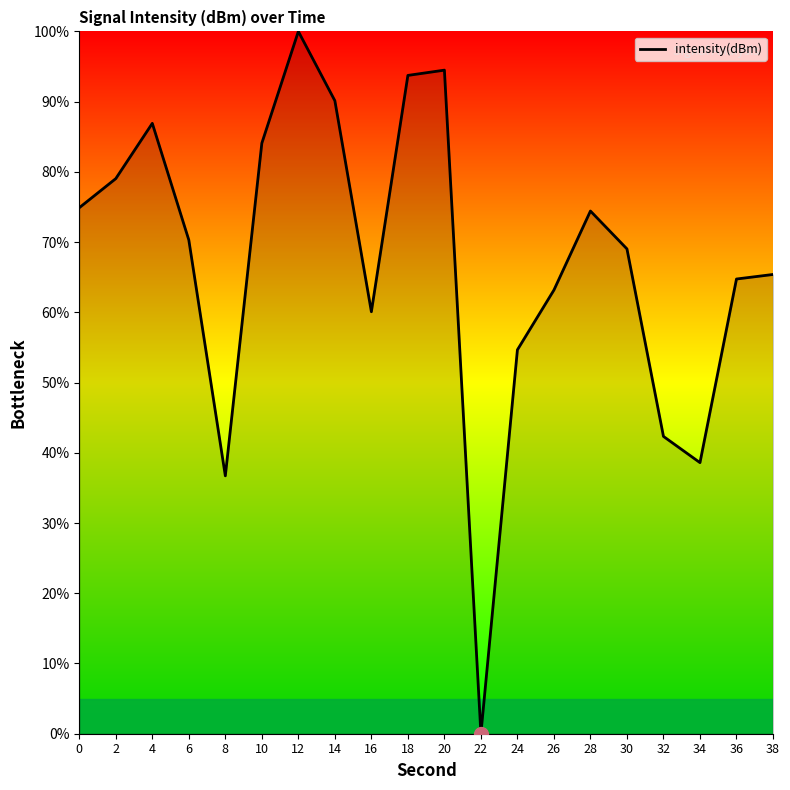

True or false: there are more than 2 points higher than both neighbors.

True